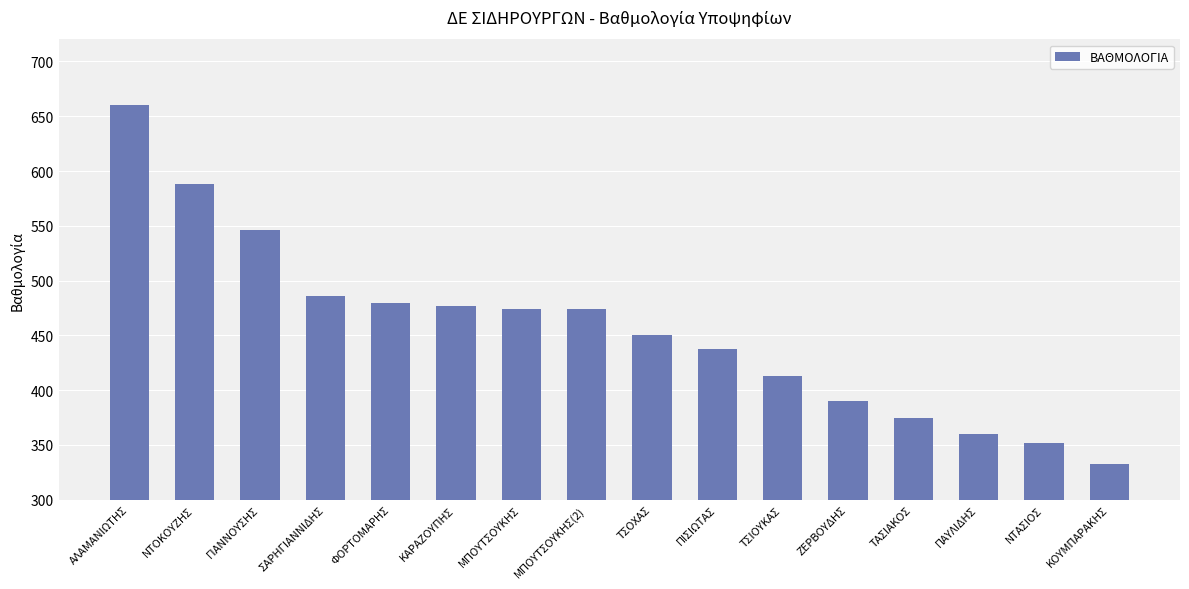

What is the difference between the maximum and minimum values?

327.0